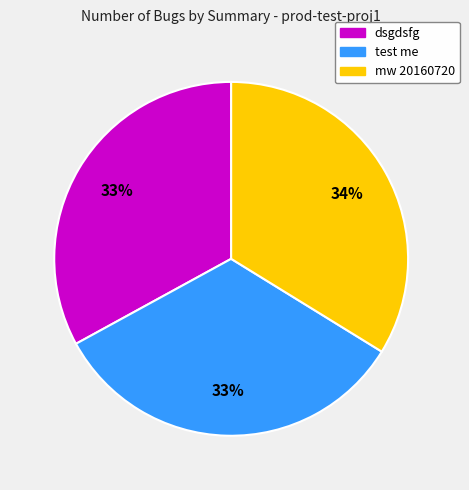

Is the sum of test me and dsgdsfg greater than half?

Yes